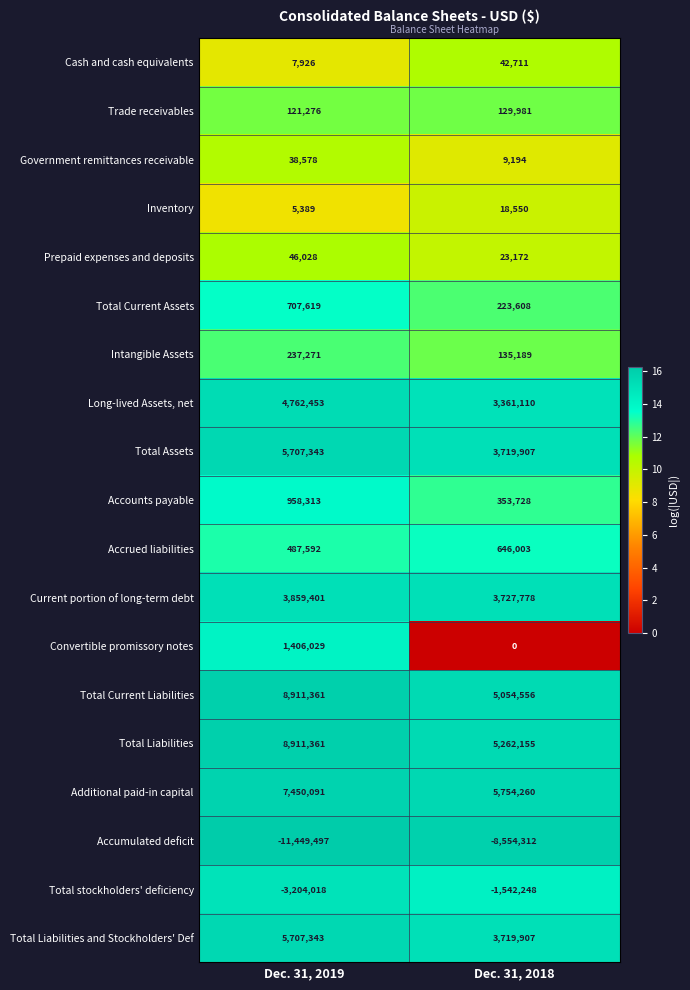

Which series changed the most between Dec. 31, 2019 and Dec. 31, 2018?

Total Current Liabilities